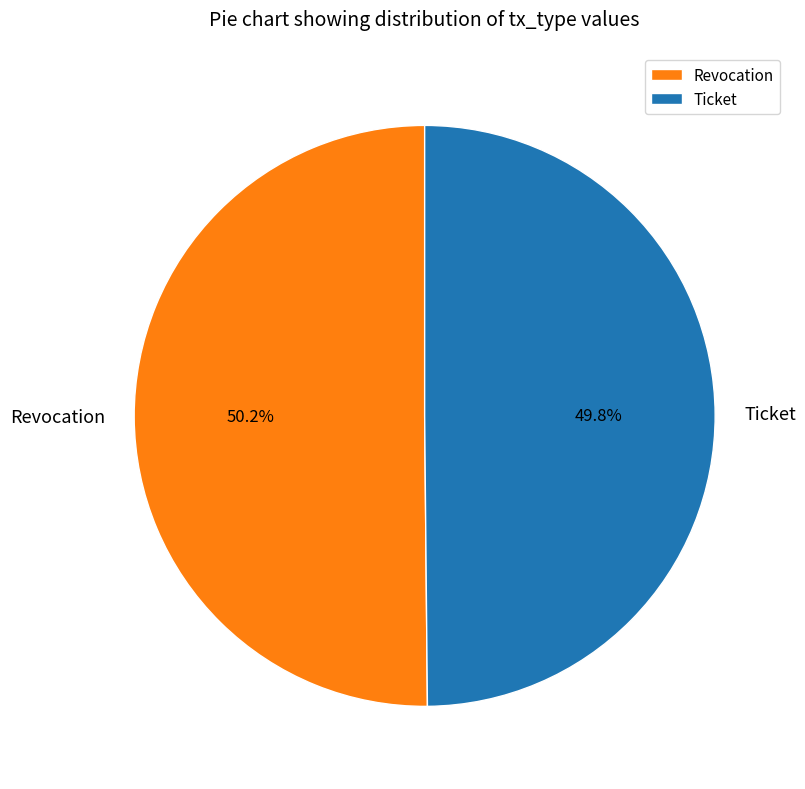

What percentage do Revocation and Ticket together represent?

100.0%